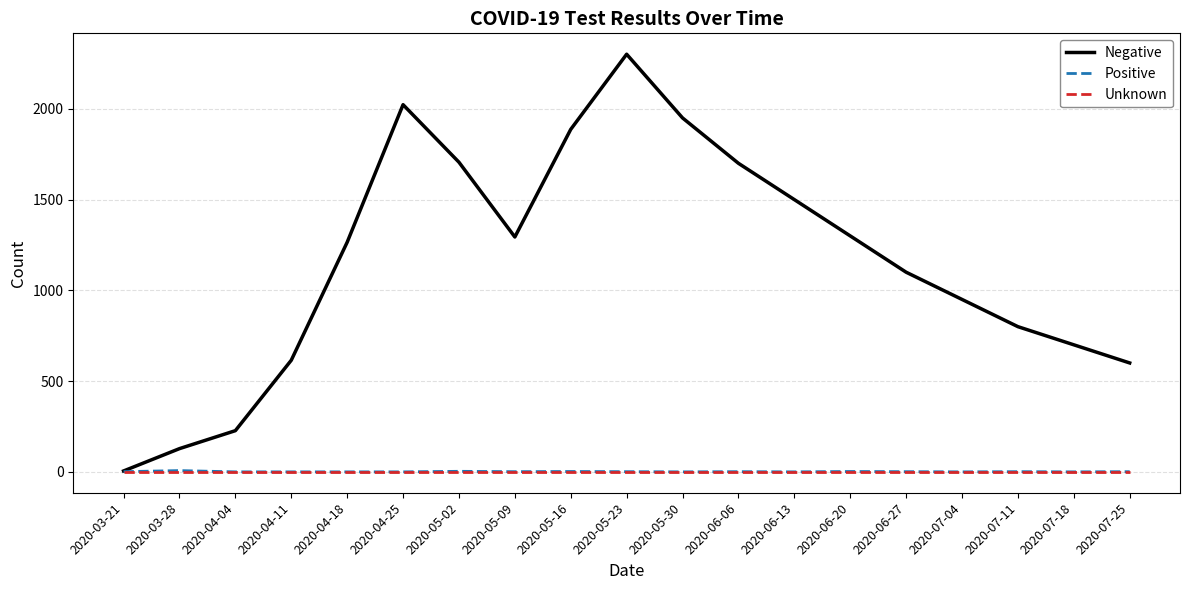

What is the average value of the Positive series?

1